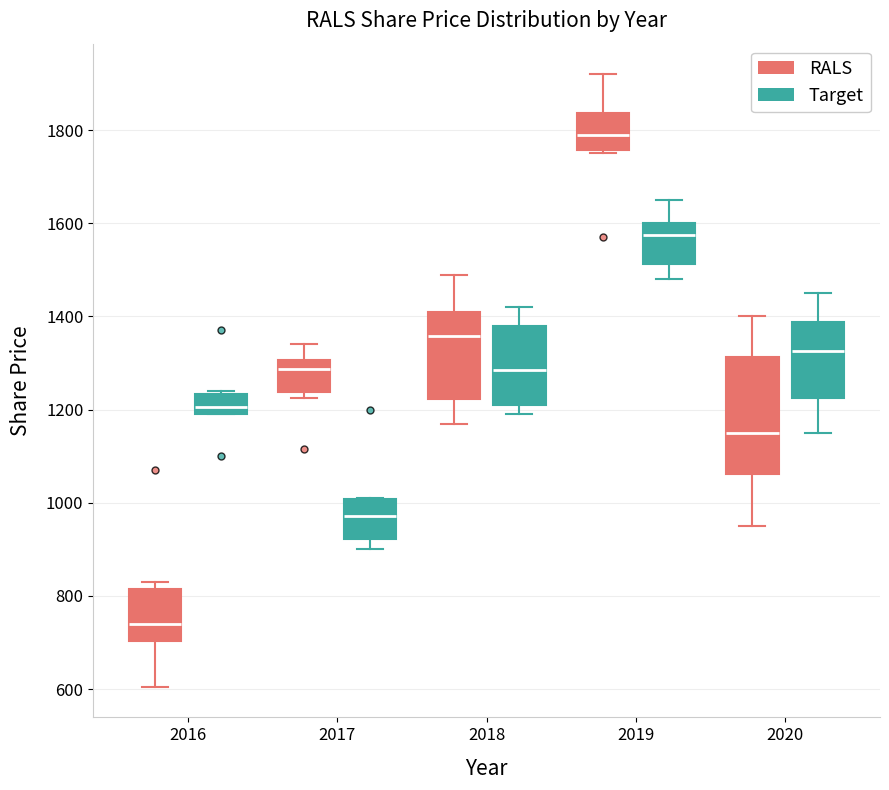

Reading left to right, transcribe this box plot: for each box, give where its median line is, the range the box spans, and where its two whiskers end, as read against the y-axis. The values are not printed on the chart, so give them approximately, as read against the axis.

2016 (RALS): median 740, box 700 to 820, whiskers 600 to 840
2016 (Target): median 1200 (just above the box's lower edge), box 1200 to 1240, whiskers 1200 to 1240 (just above the box's upper edge)
2017 (RALS): median 1280, box 1240 to 1300, whiskers 1220 to 1340
2017 (Target): median 980, box 920 to 1000, whiskers 900 to 1020
2018 (RALS): median 1360, box 1220 to 1420, whiskers 1180 to 1500
2018 (Target): median 1280, box 1220 to 1380, whiskers 1200 to 1420
2019 (RALS): median 1800, box 1760 to 1840, whiskers 1760 (just below the box's lower edge) to 1920
2019 (Target): median 1580, box 1520 to 1600, whiskers 1480 to 1660
2020 (RALS): median 1160, box 1060 to 1320, whiskers 960 to 1400
2020 (Target): median 1320, box 1220 to 1380, whiskers 1160 to 1460